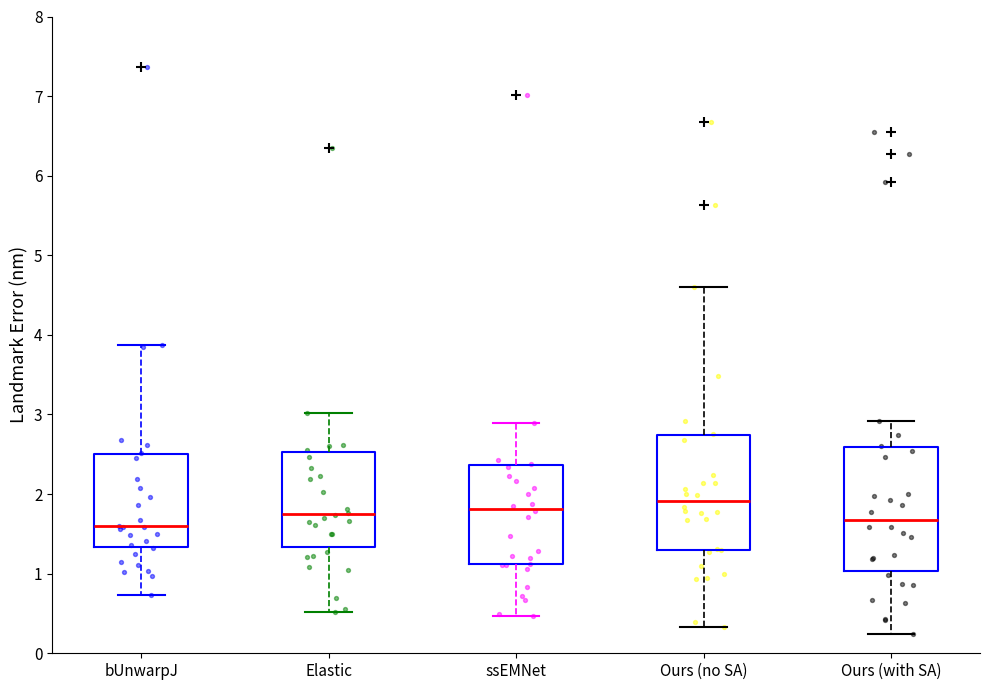

Comparing the boxes themselves (not the whiskers), which one is the tallest?

Ours (with SA)